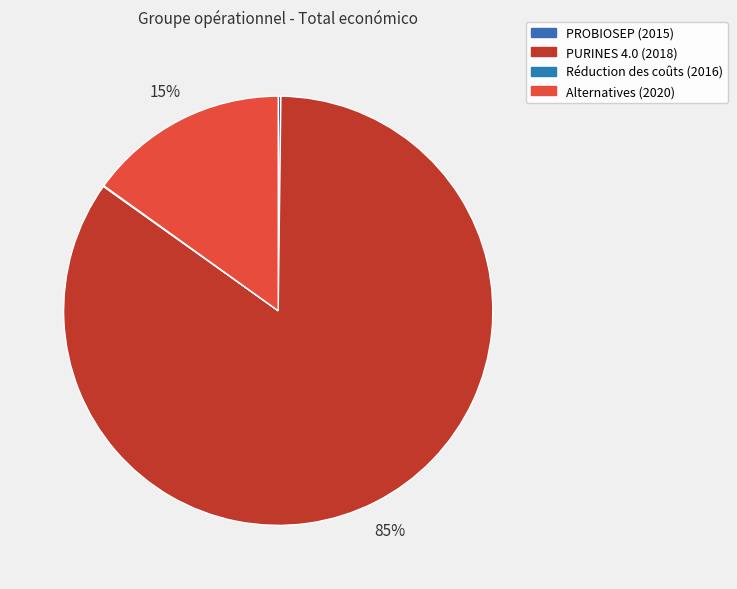

Count the number of slices in the pie.

4